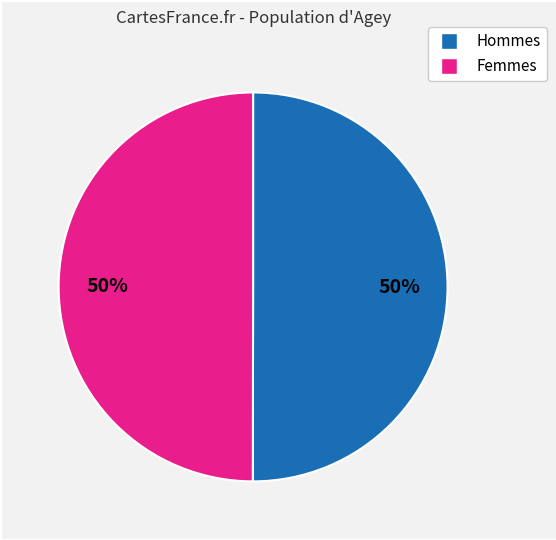

To the nearest percent, what is the average slice percentage?

50%